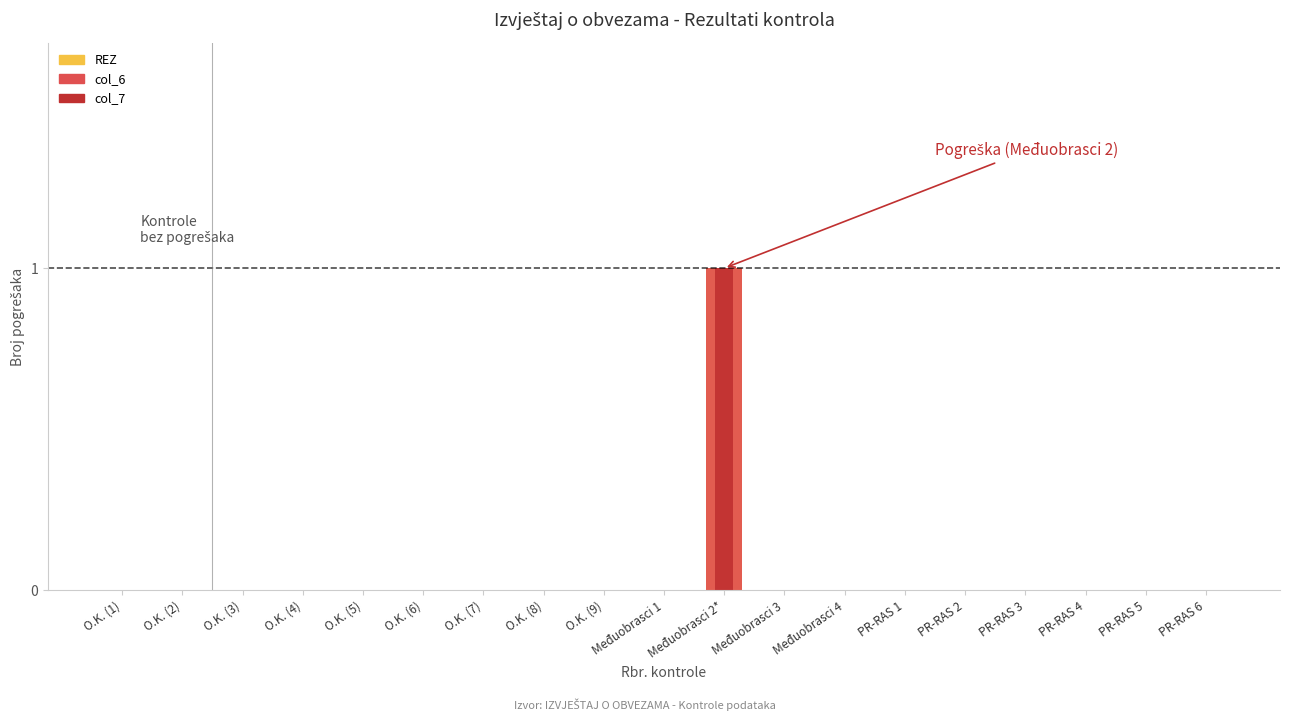

Reading left to right, list all the values displayed in this chart.

REZ: 0	0	0	0	0	0	0	0	0	0	1	0	0	0	0	0	0	0	0
col_6: 0	0	0	0	0	0	0	0	0	0	1	0	0	0	0	0	0	0	0
col_7: 0	0	0	0	0	0	0	0	0	0	1	0	0	0	0	0	0	0	0